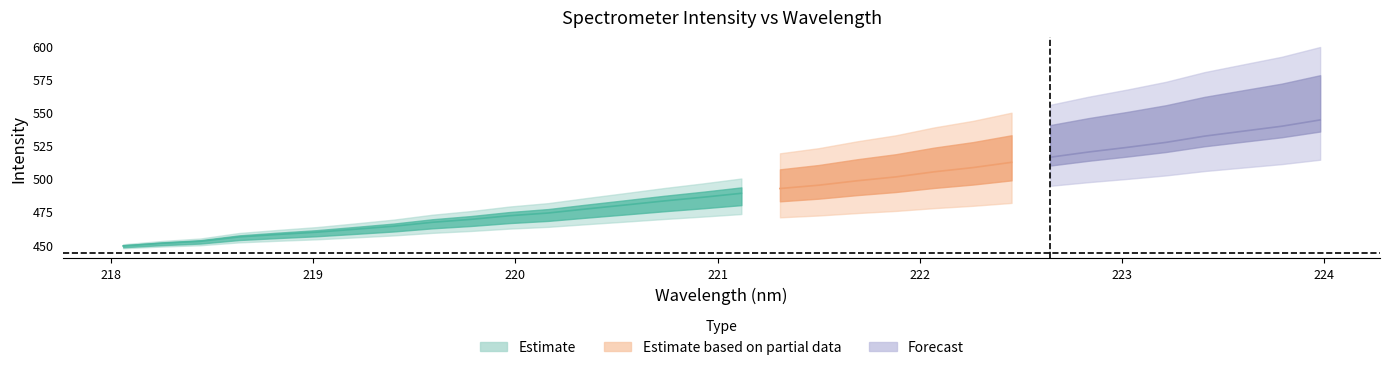

What is the value of the x point at the 22nd from the left?

222.1